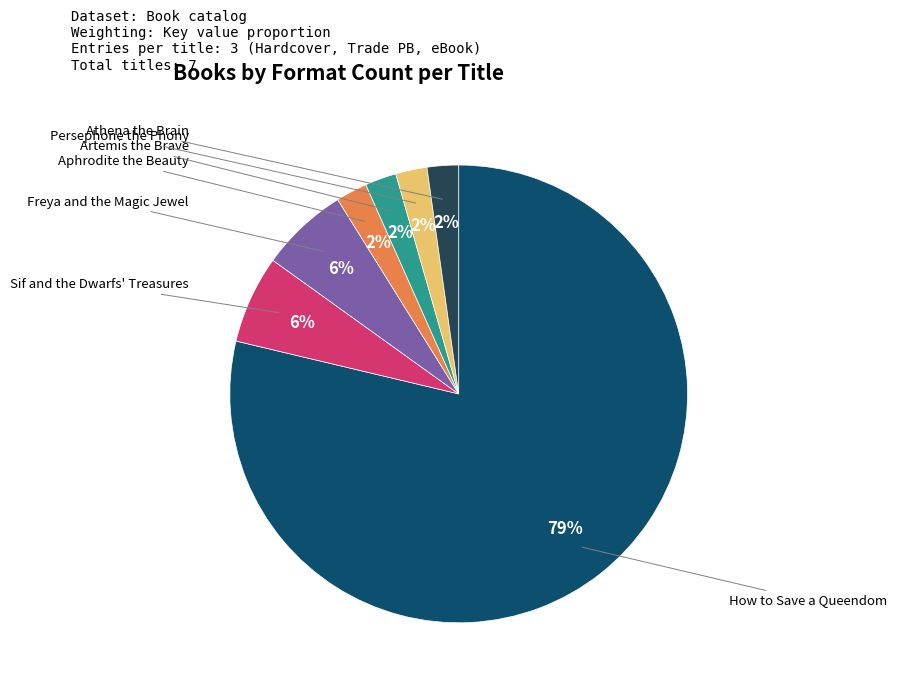

How many segments does this pie chart have?

7